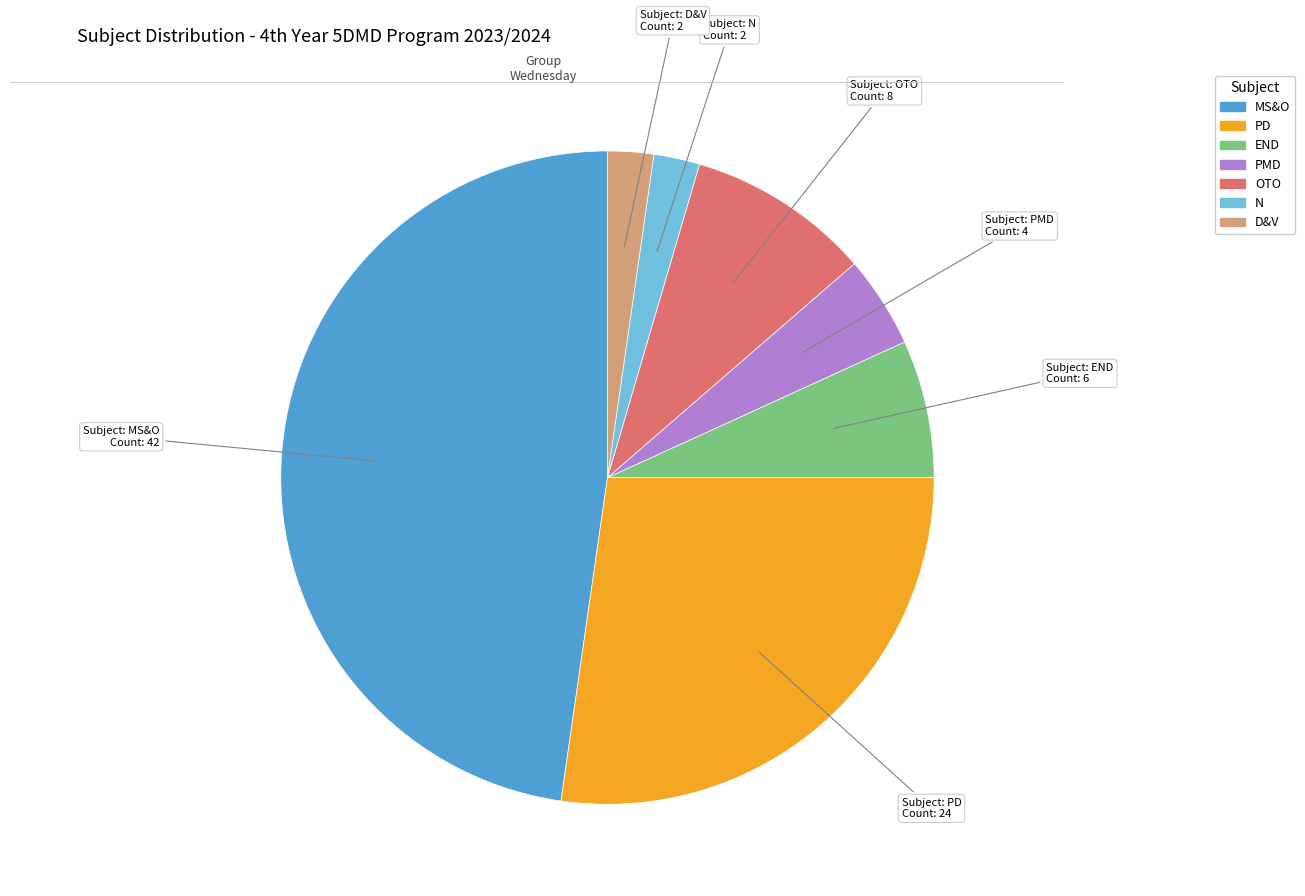

What is the largest slice in the pie chart?

MS&O